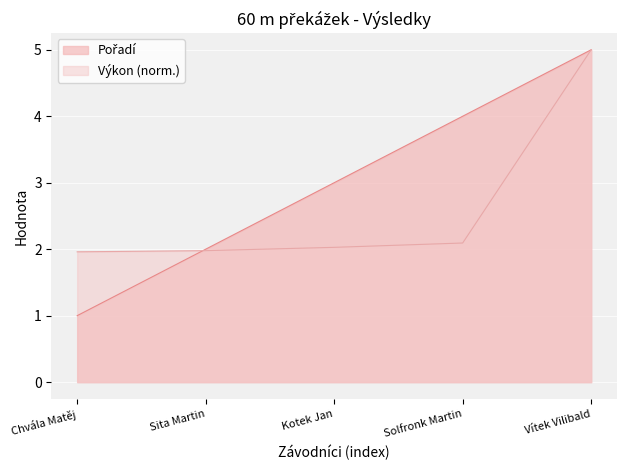

What is the sum of all Výkon values?

13.1